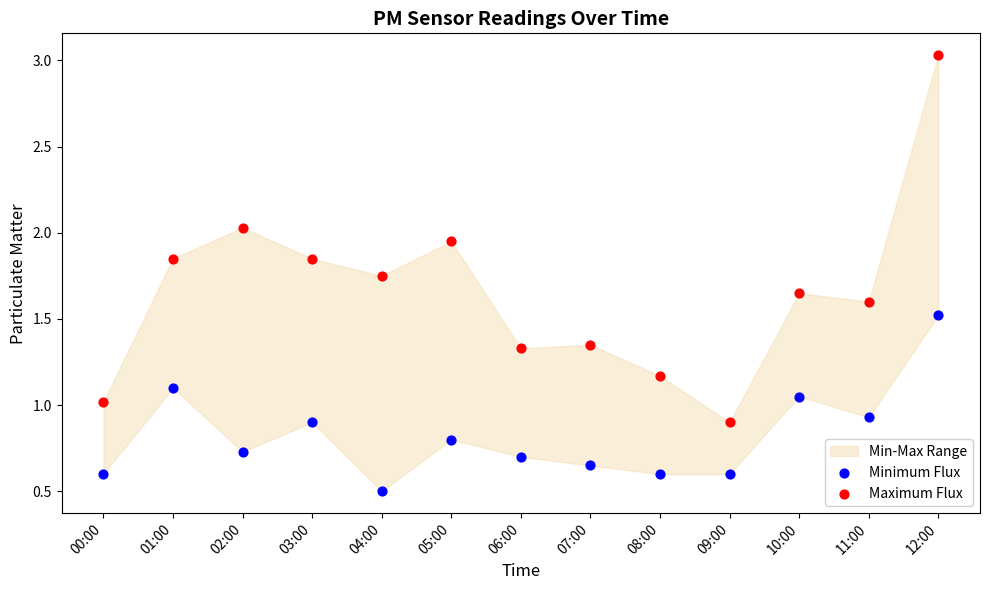

Across all data points, what is the range of Y values (max minus min)?

2.5